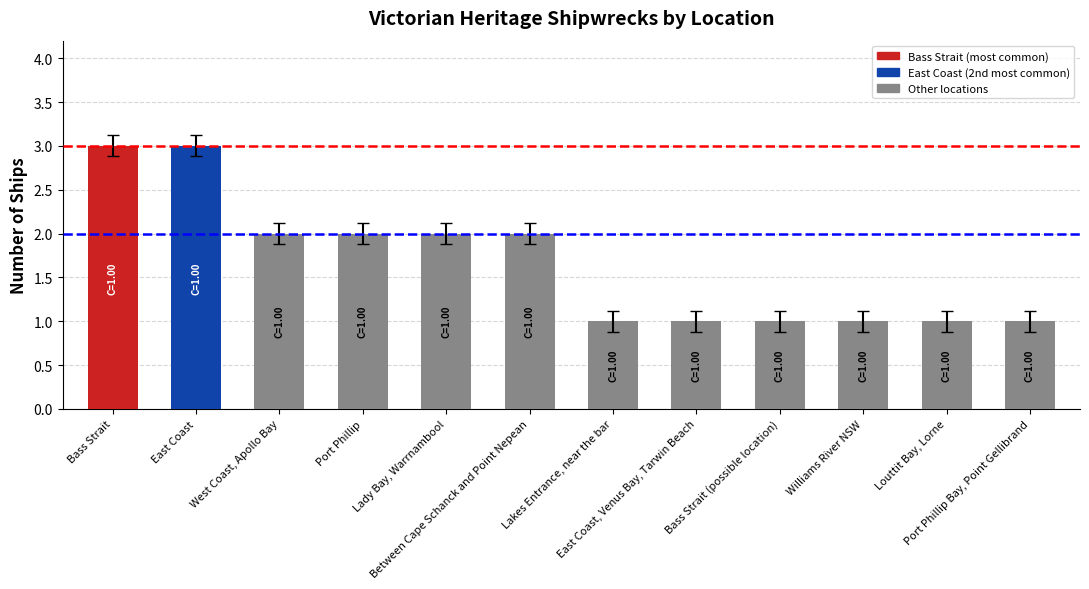

What is the sum of all values?

20